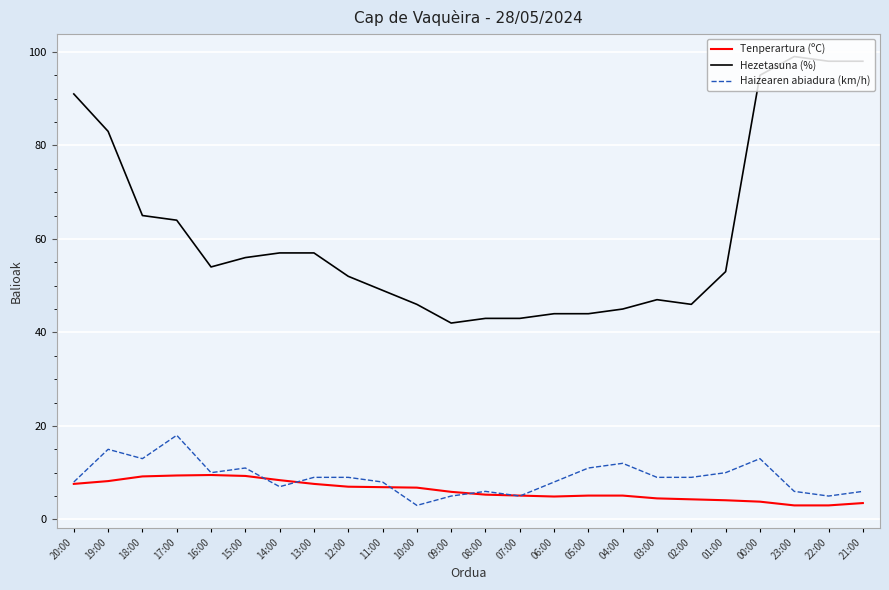

List the series in order of their peak value, highest first.

Hezetasuna (%), Haizearen abiadura (km/h), Tenperartura (ºC)